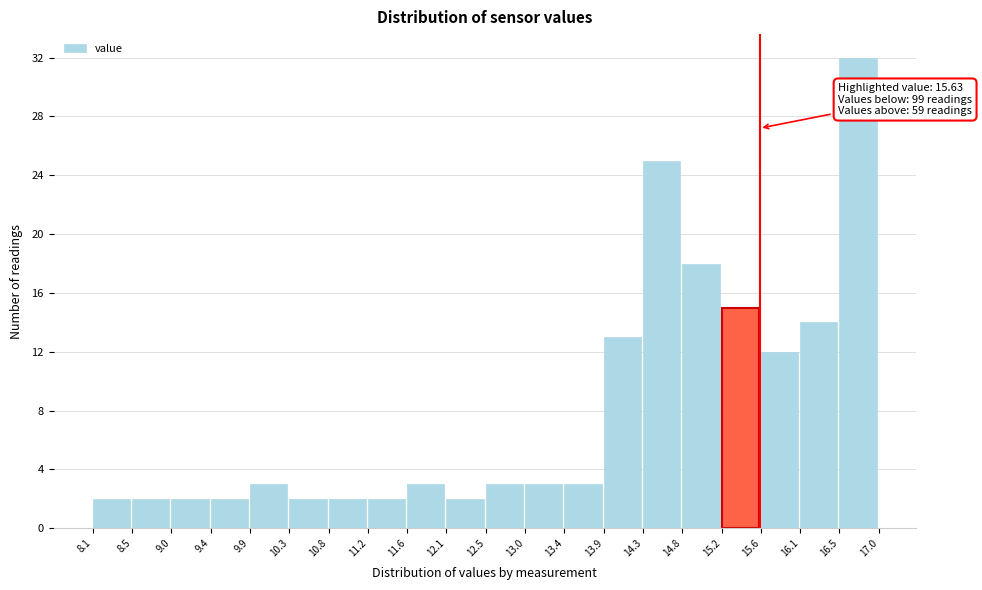

Which range on the x-axis has the tallest bar?

16.5 to 17.0